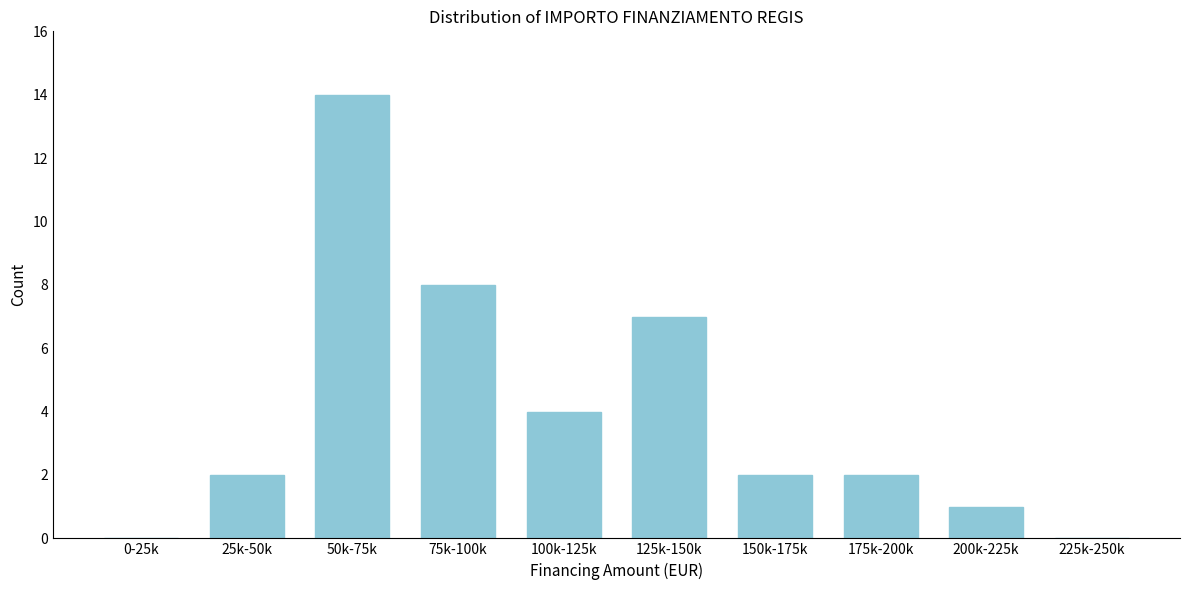

Reading right to left, extract all data points from this chart.

225k-250k=0	200k-225k=1	175k-200k=2	150k-175k=2	125k-150k=7	100k-125k=4	75k-100k=8	50k-75k=14	25k-50k=2	0-25k=0